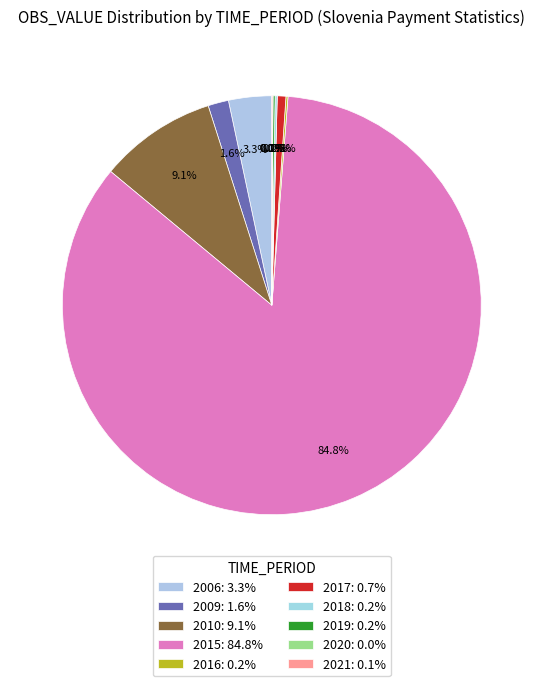

True or false: 2020 accounts for 0% of the total.

True